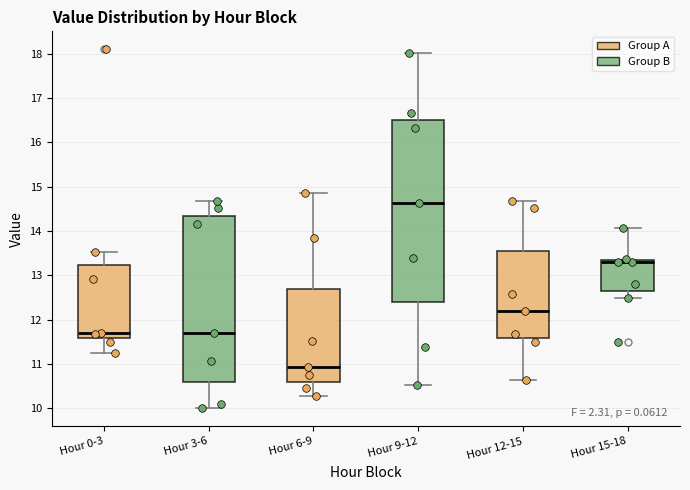

Which box's median line is the lowest?

Hour 6-9